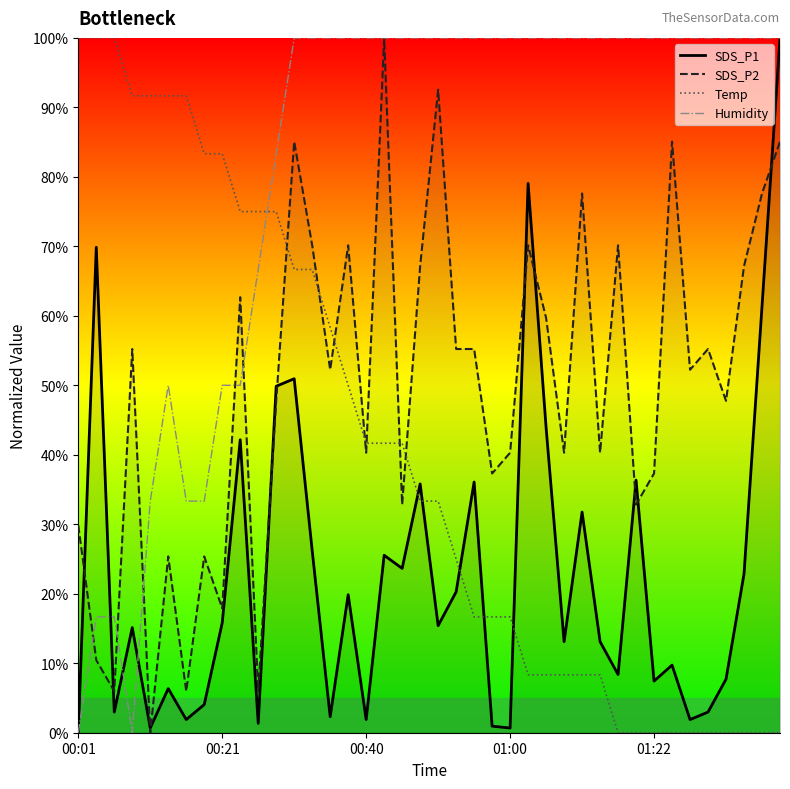

Rank the series by their average value, from lowest to highest.

SDS_P1, Temp, SDS_P2, Humidity